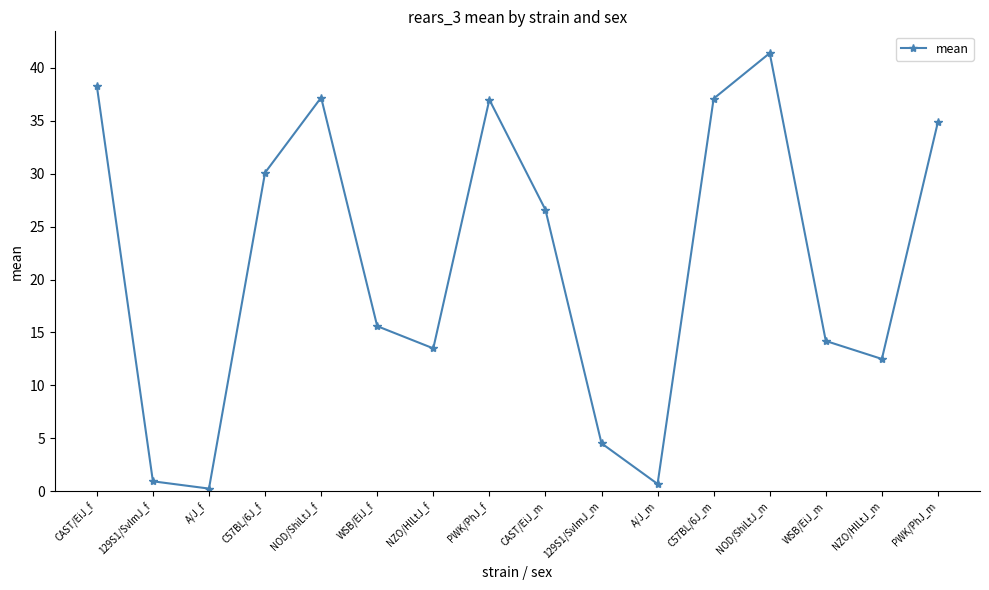

Where is the first local maximum?

NOD/ShiLtJ_f